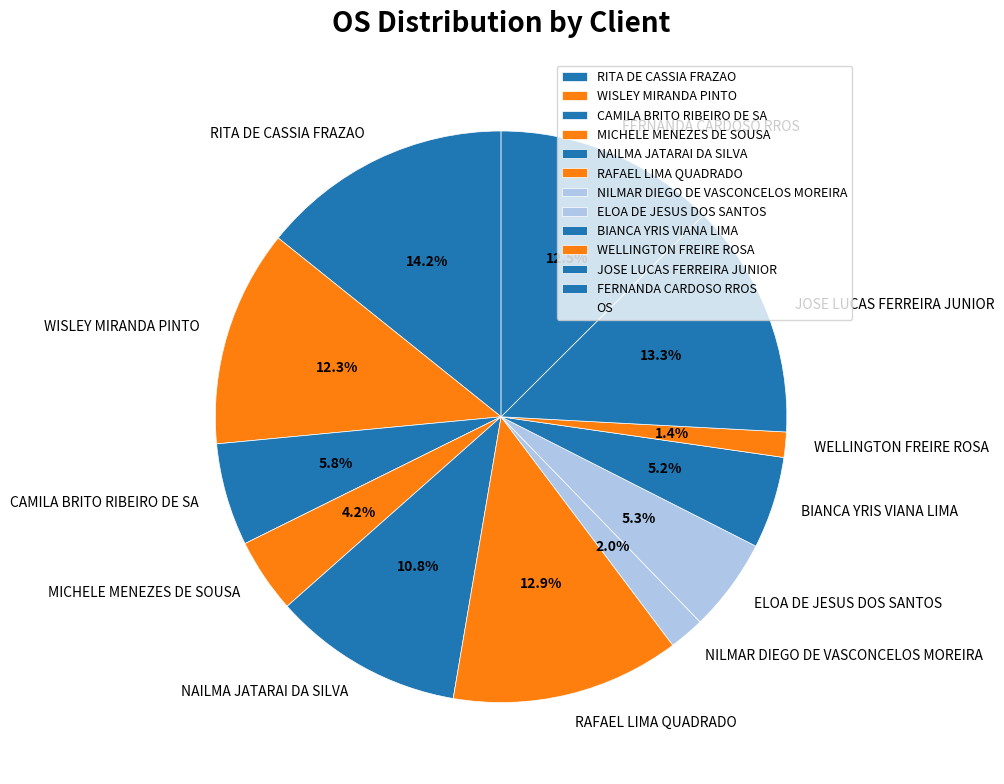

What percentage is the MICHELE MENEZES DE SOUSA slice, to the nearest percent?

4%